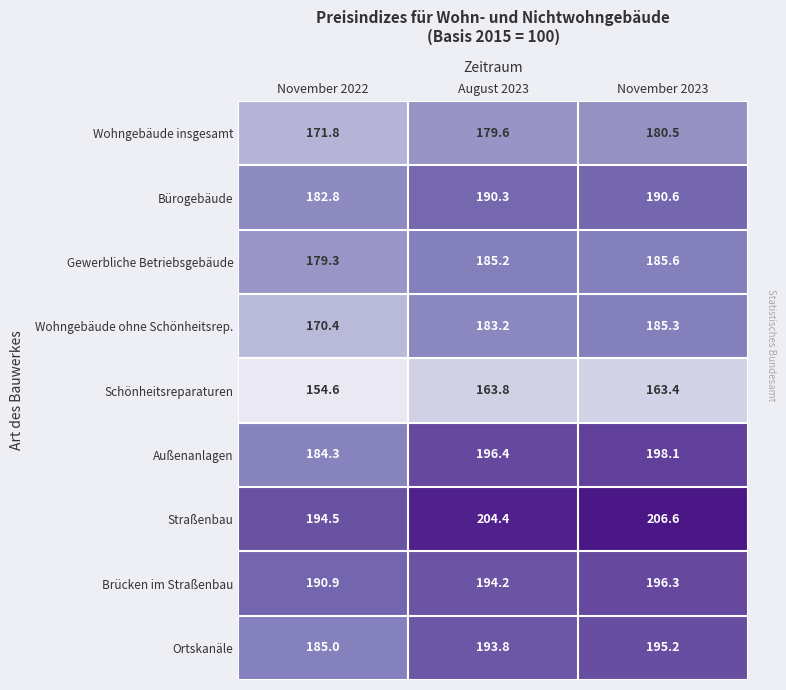

The value of Schönheitsreparaturen at August 2023 is 272.5. True or false?

False